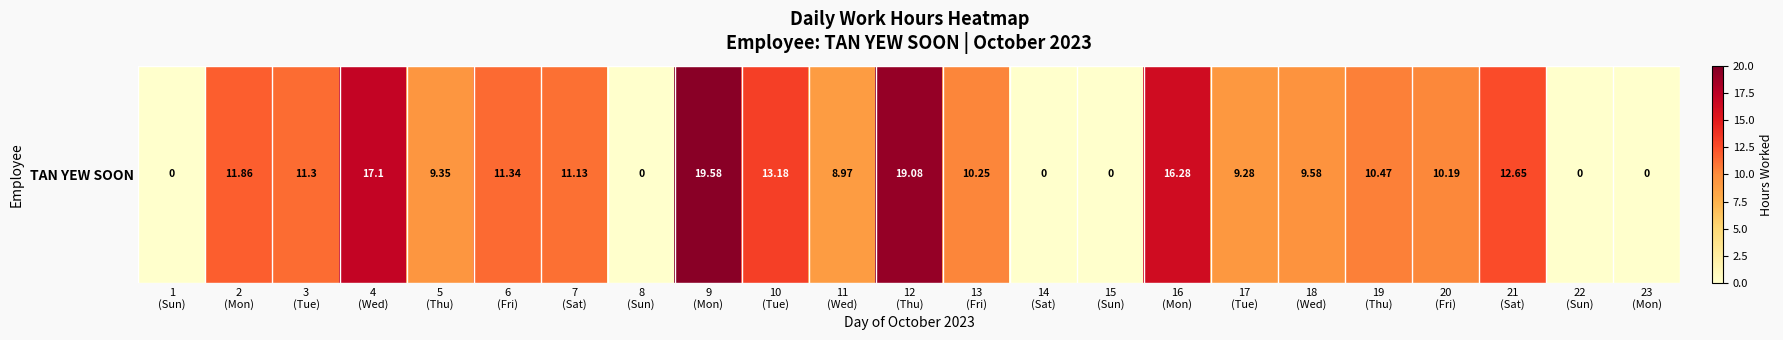

The chart shows a value of 0.0 at 14
(Sat). True or false?

True